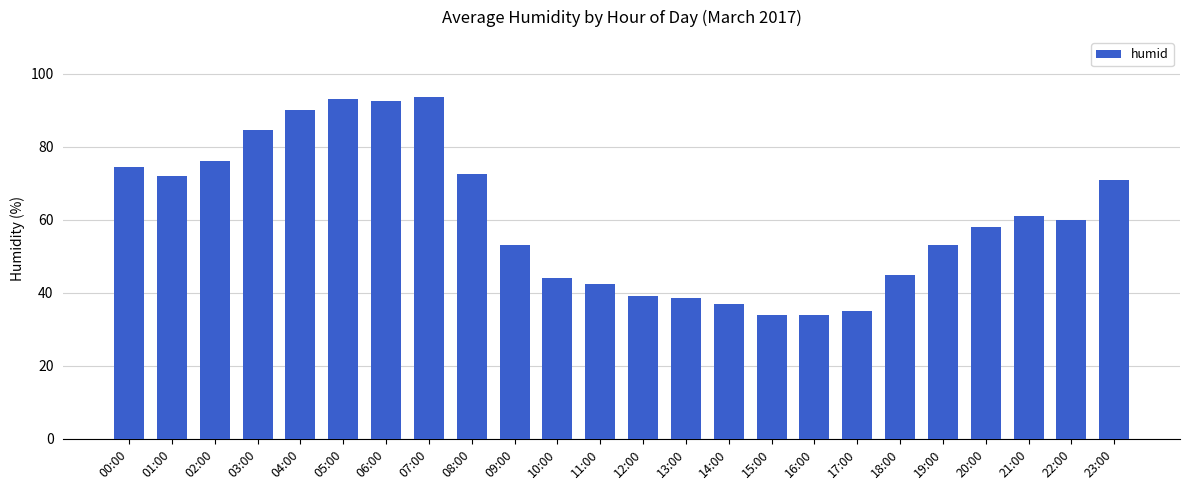

Where is the data nearest to the value 63?

21:00